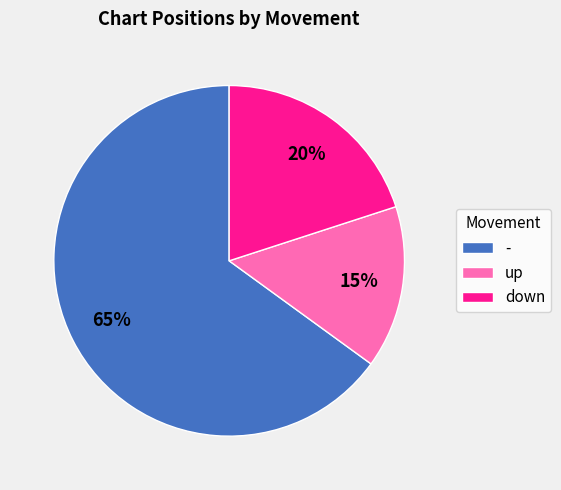

Rank the categories by value from highest to lowest.

-, down, up